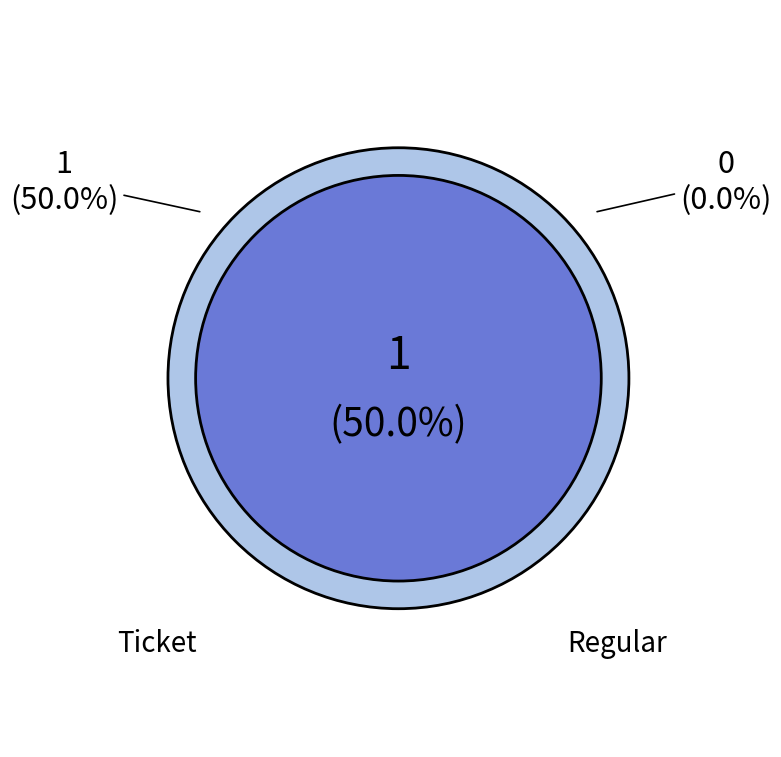

Is it true that Regular is 87% of the pie?

False